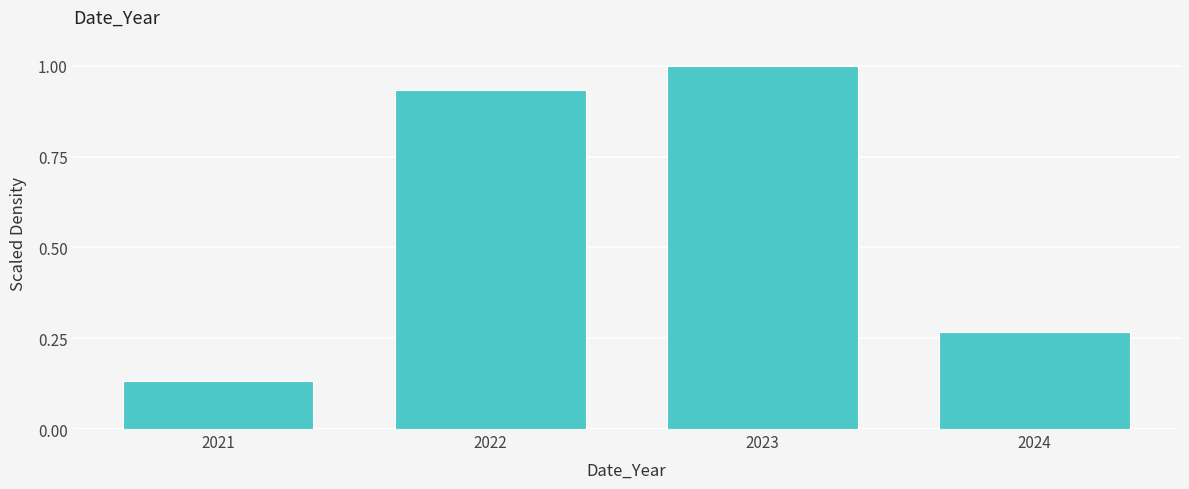

At which label is the value closest to 0?

2021